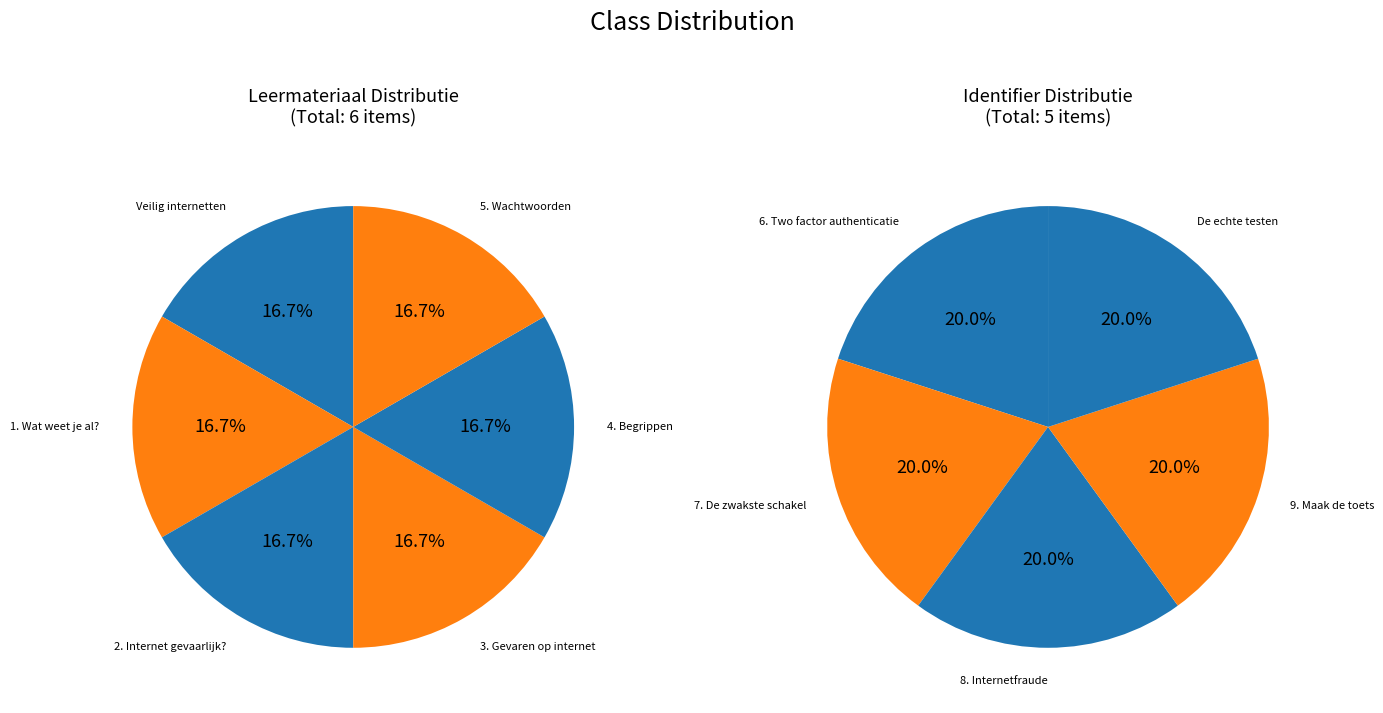

Is there a majority slice in this chart?

No